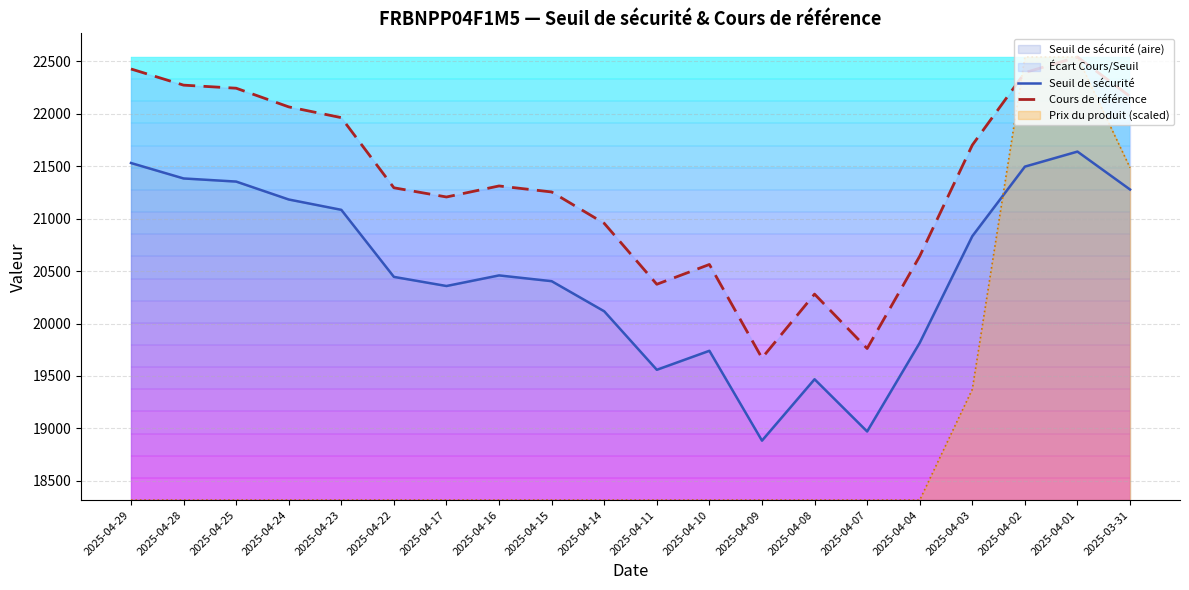

What is the difference between the maximum and second lowest values in the Cours de référence series?

2778.1